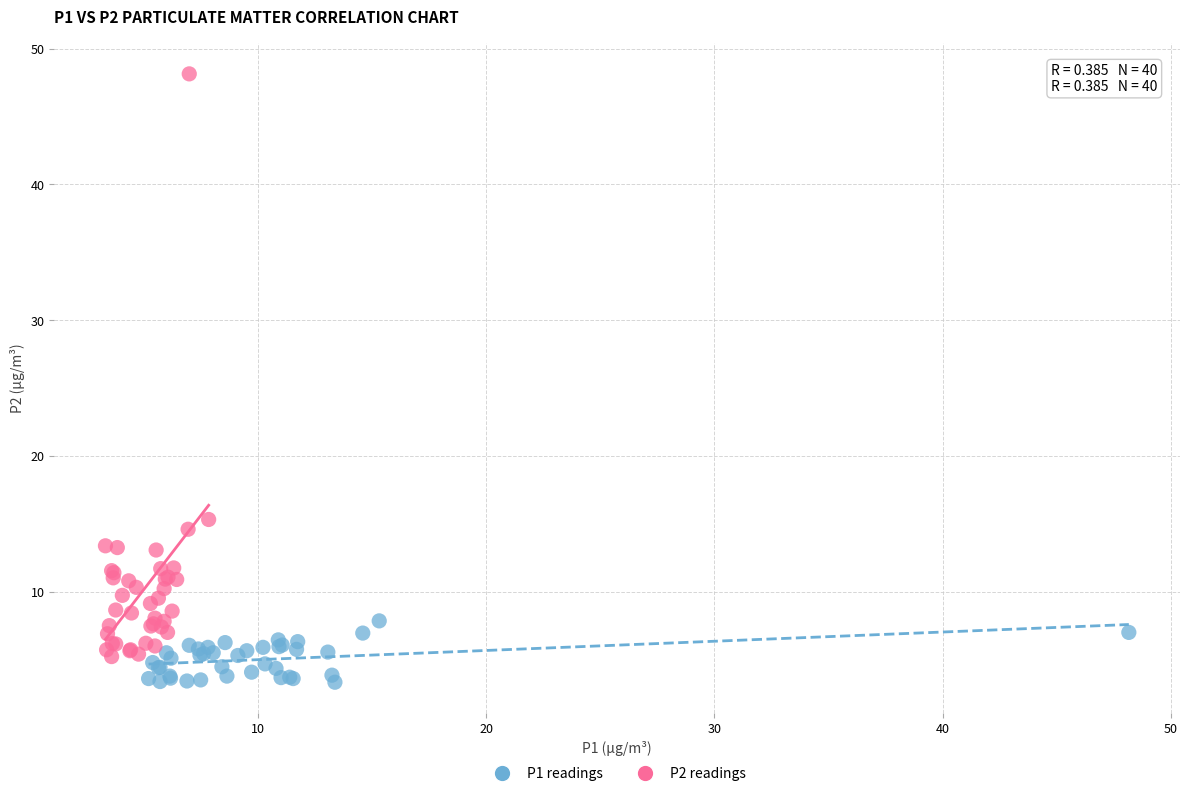

Which series has the widest spread of Y values?

P2 readings